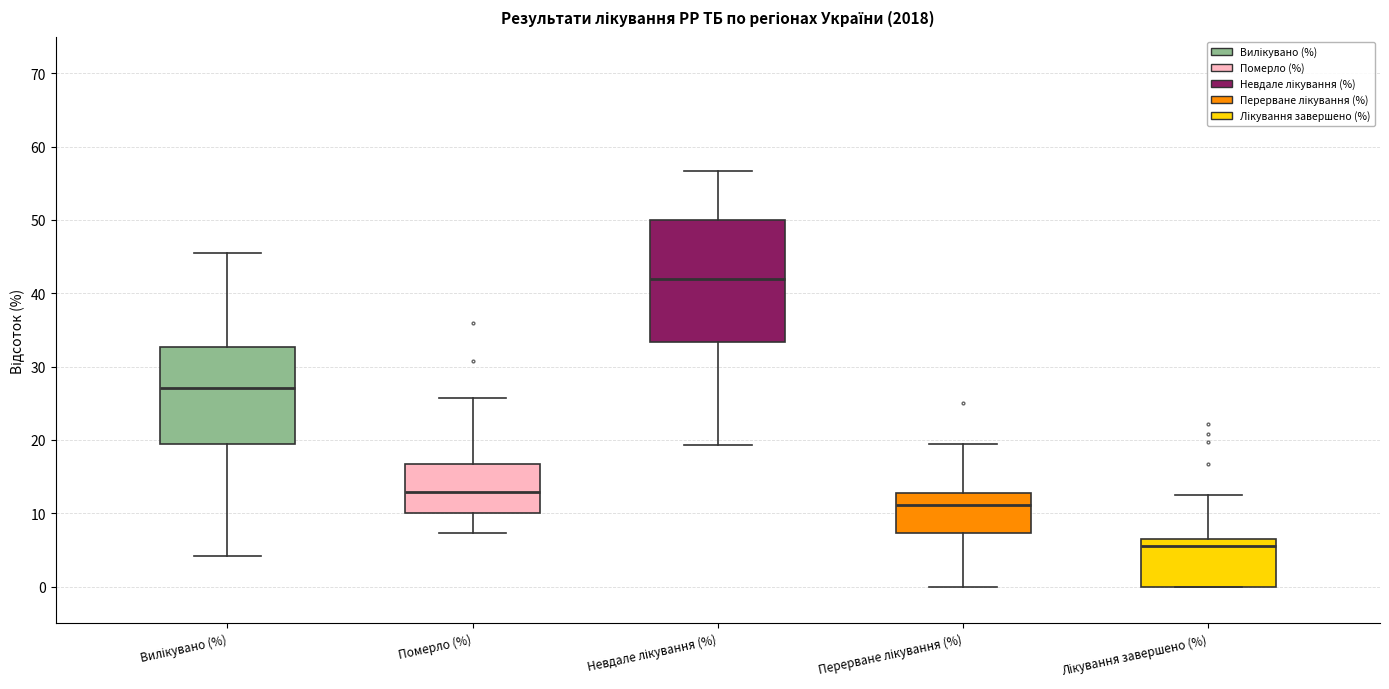

Which box is the tallest, from its lower edge to its upper edge?

Невдале лікування (%)